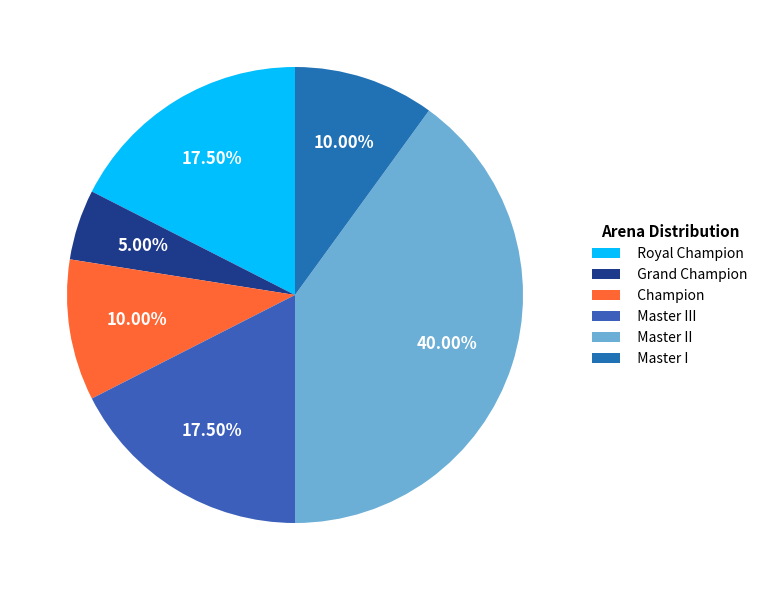

Which slice is the largest?

Master II